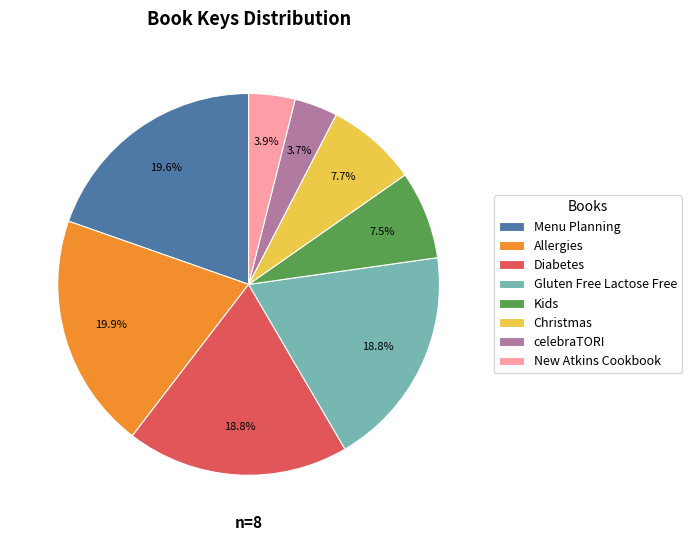

What percentage is the Gluten Free Lactose Free slice, to the nearest percent?

19%